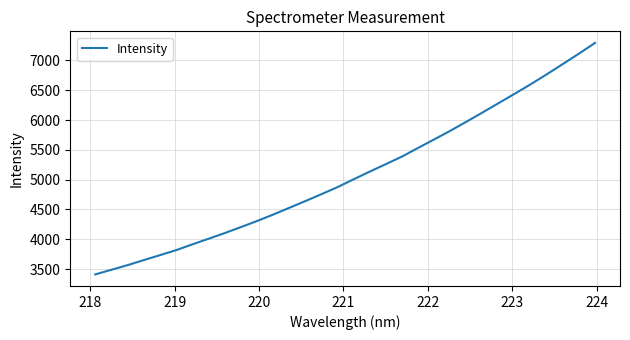

What is the greatest value displayed?

7294.4